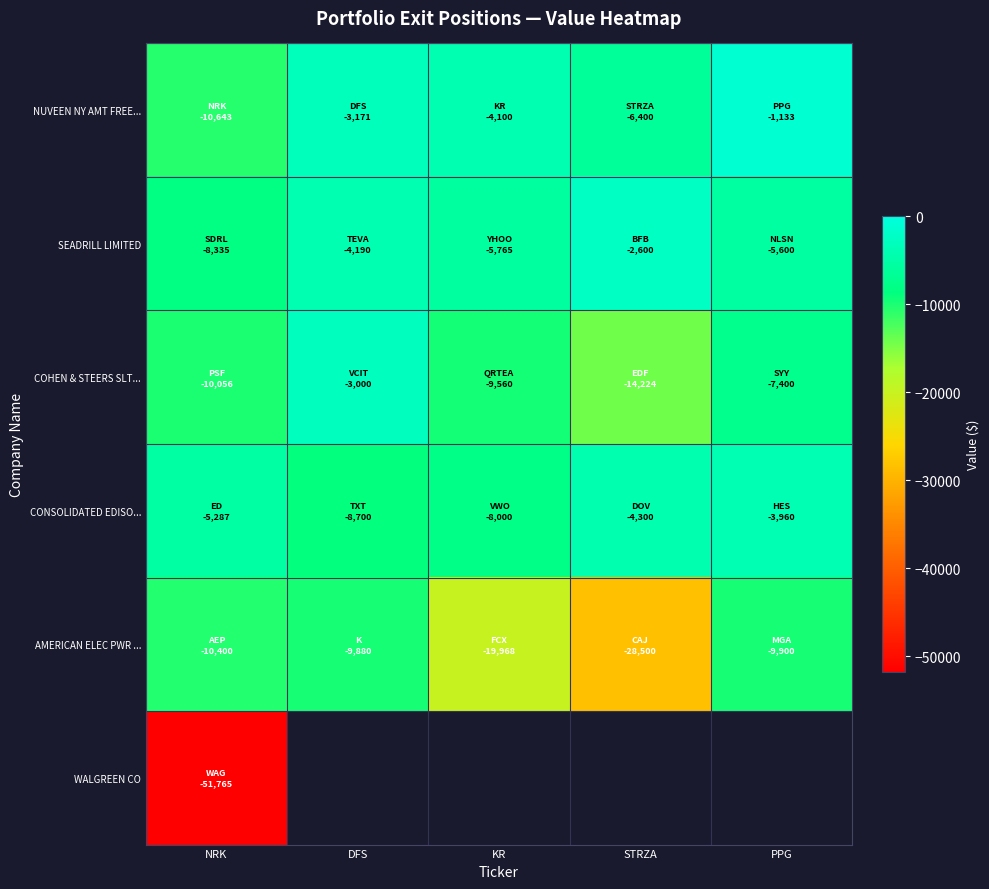

What is the spread (max minus min) of values at PPG?

8767.0